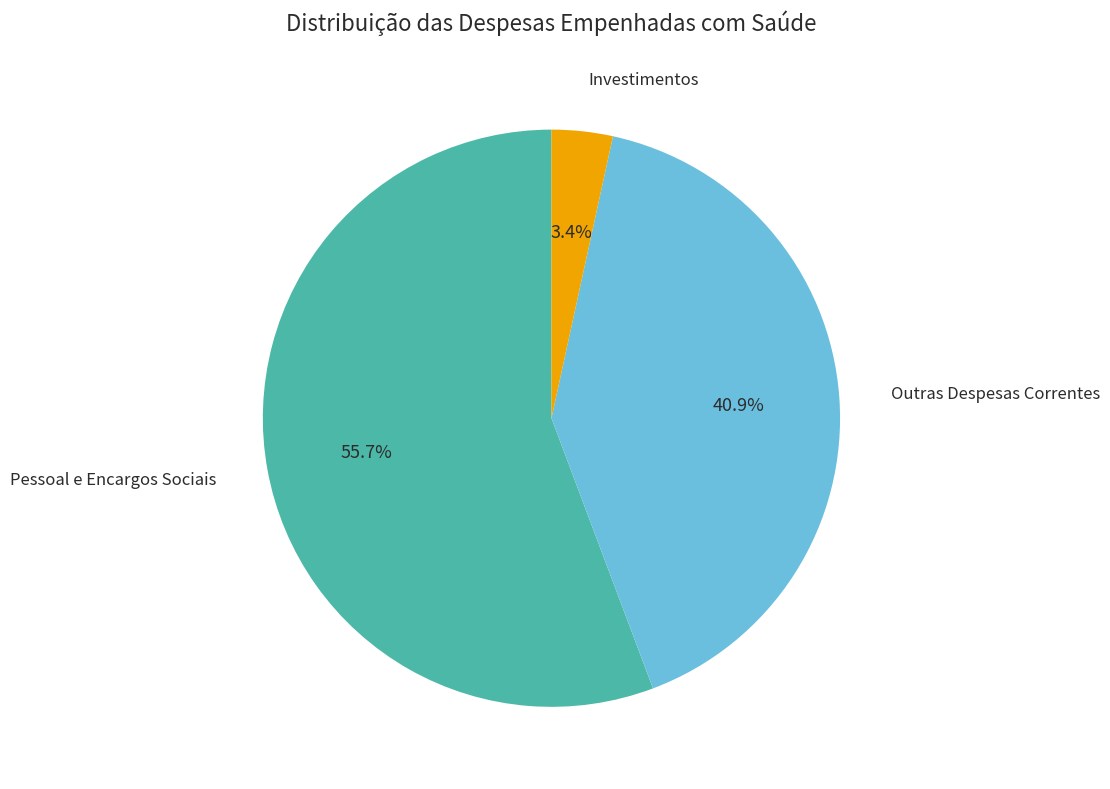

What is the ratio of the value at Outras Despesas Correntes to the value at Pessoal e Encargos Sociais?

0.7